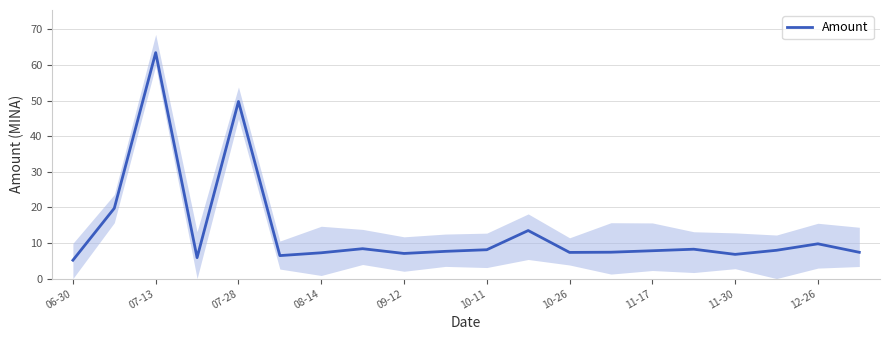

The value of Amount at 11-17 is 5.1. True or false?

False